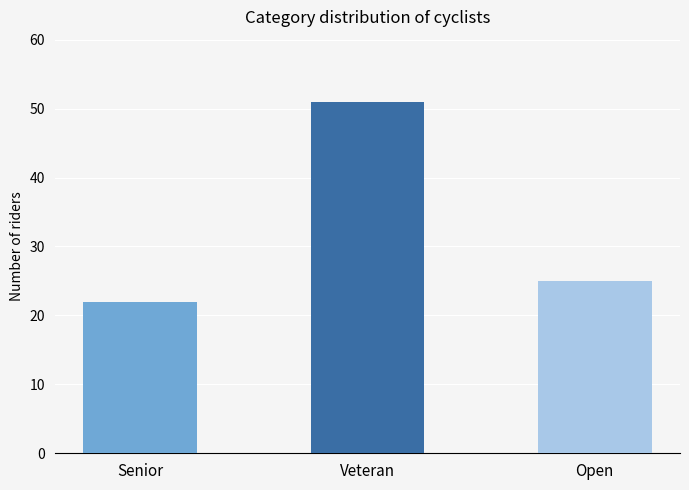

List the labels in order of value, largest first.

Veteran, Open, Senior